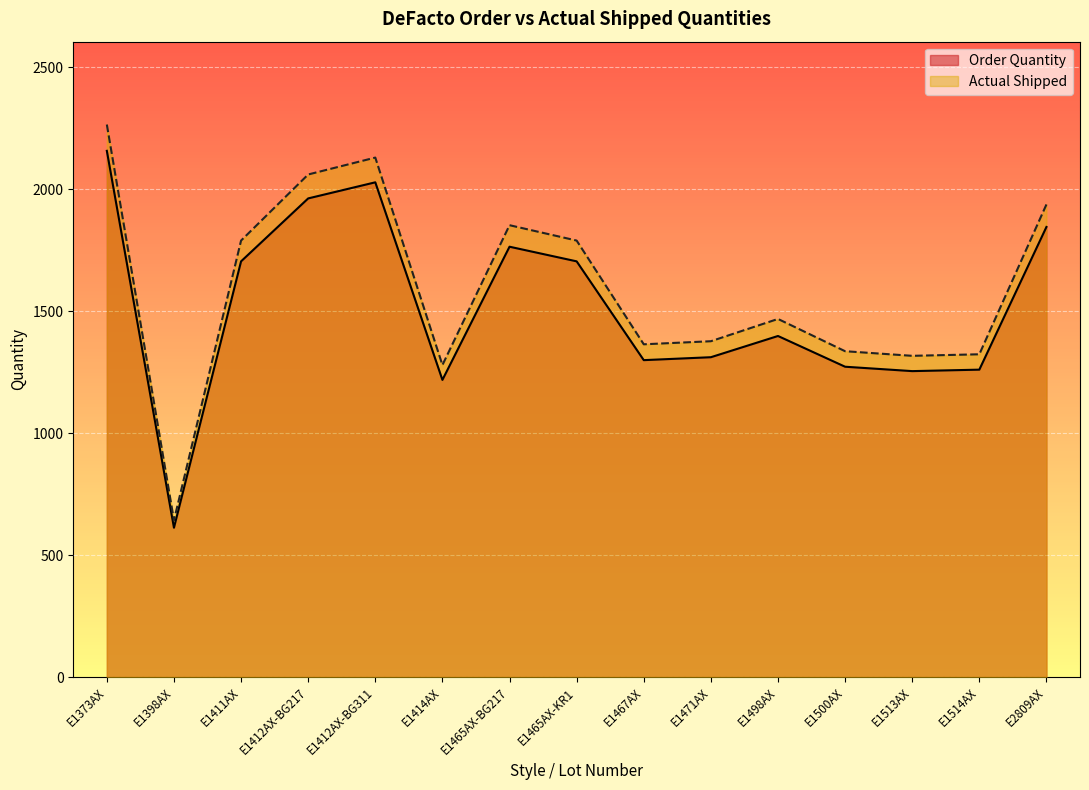

Which has a higher value, E1412AX-BG311 or E1373AX?

E1373AX